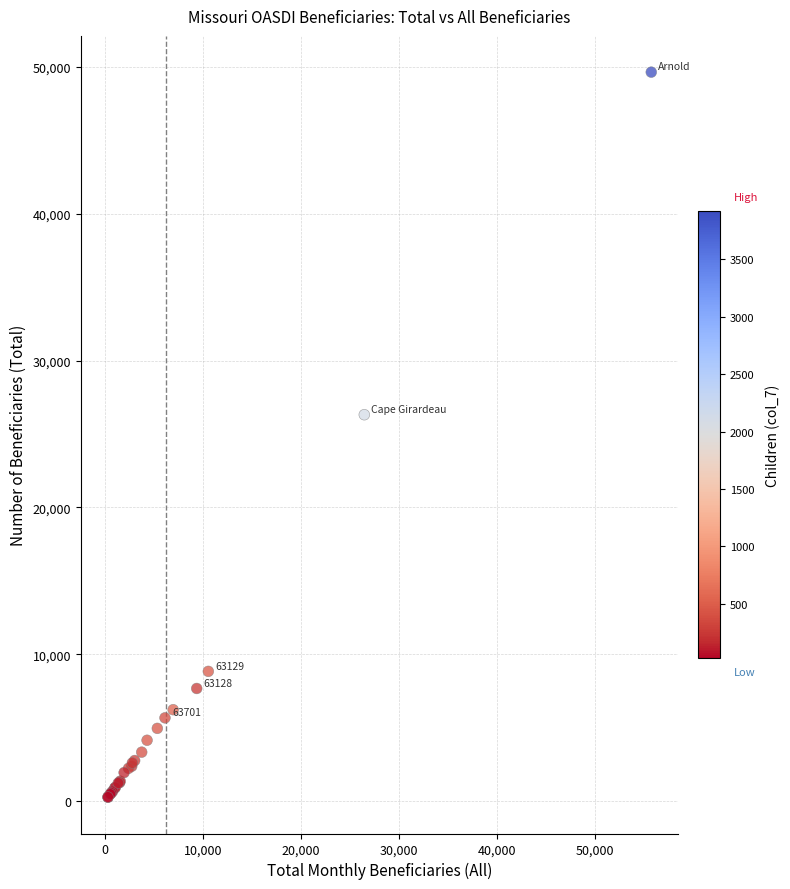

What Y value in the scatter plot is closest to 24955?

26315